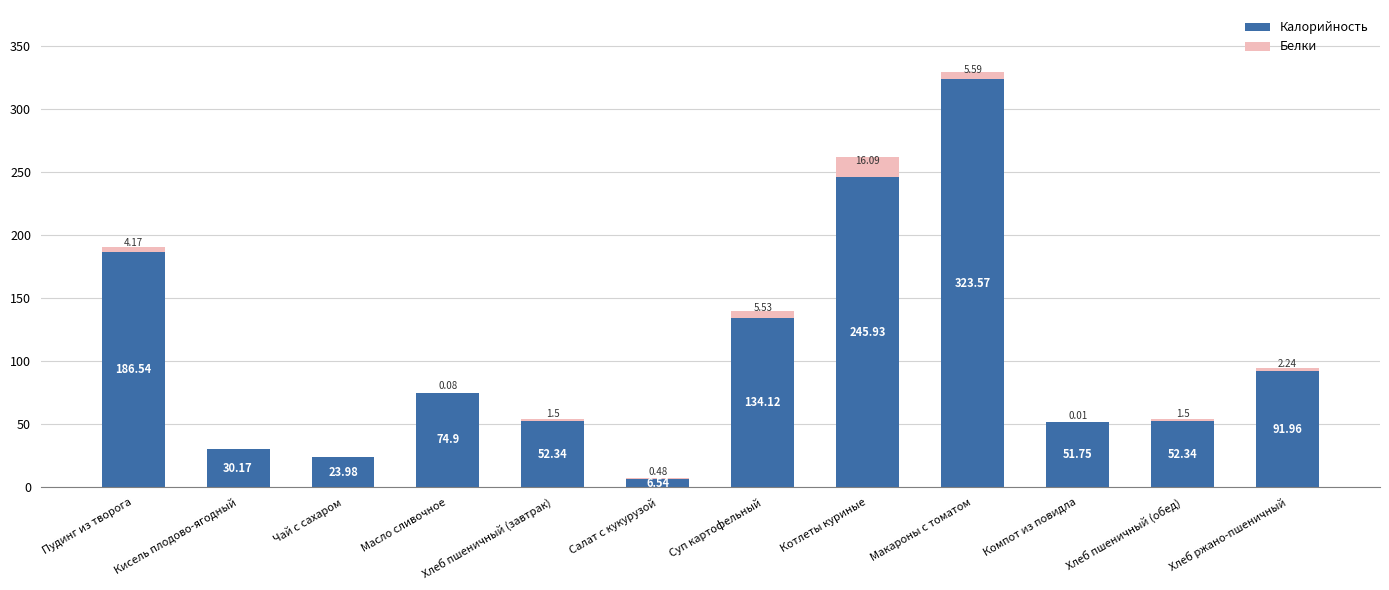

What is the sum of all Калорийность values?

1274.1